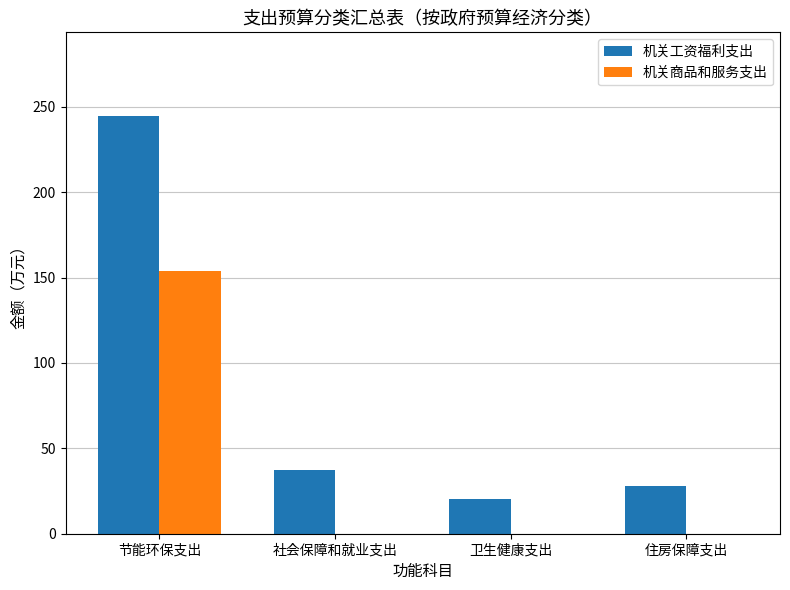

True or false: 机关商品和服务支出 has a value of 106.3 at 卫生健康支出.

False